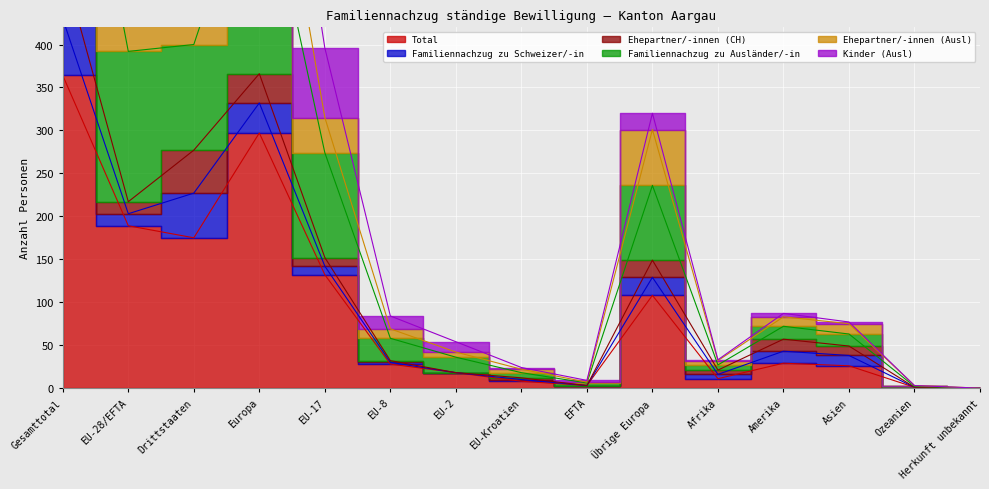

In Familiennachzug zu Ausländer/-in, how many points are lower than both neighbors (excluding endpoints)?

3